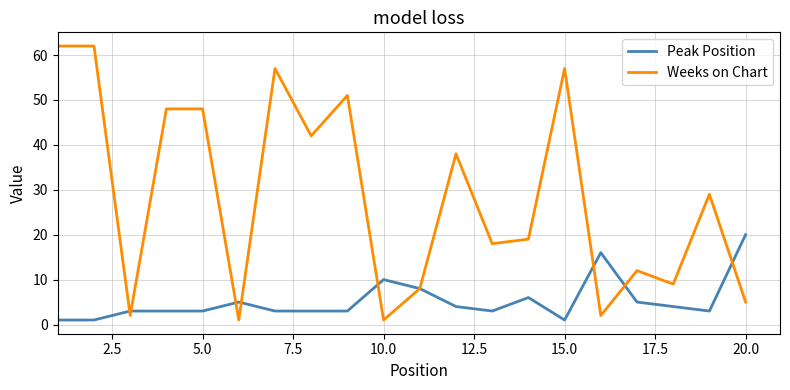

Does the chart have visible grid lines?

Yes